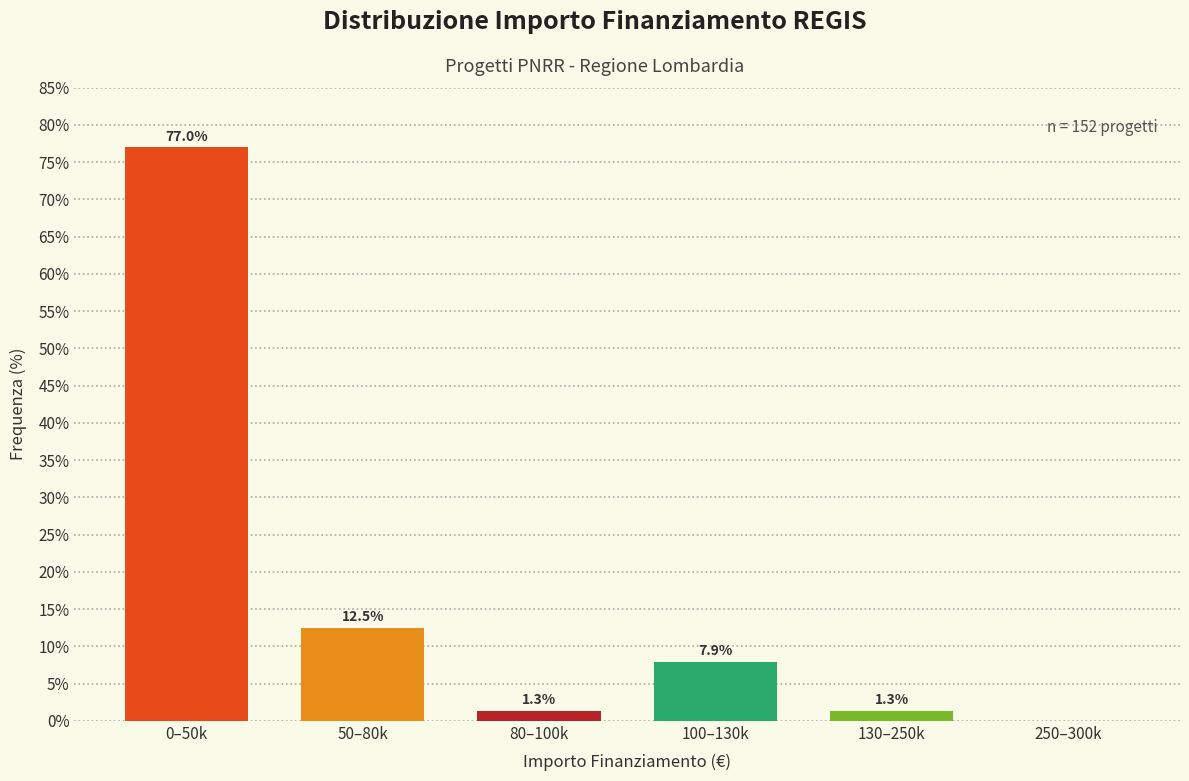

Reading right to left, extract all data points from this chart.

250–300k=0.0	130–250k=1.3	100–130k=7.9	80–100k=1.3	50–80k=12.5	0–50k=77.0